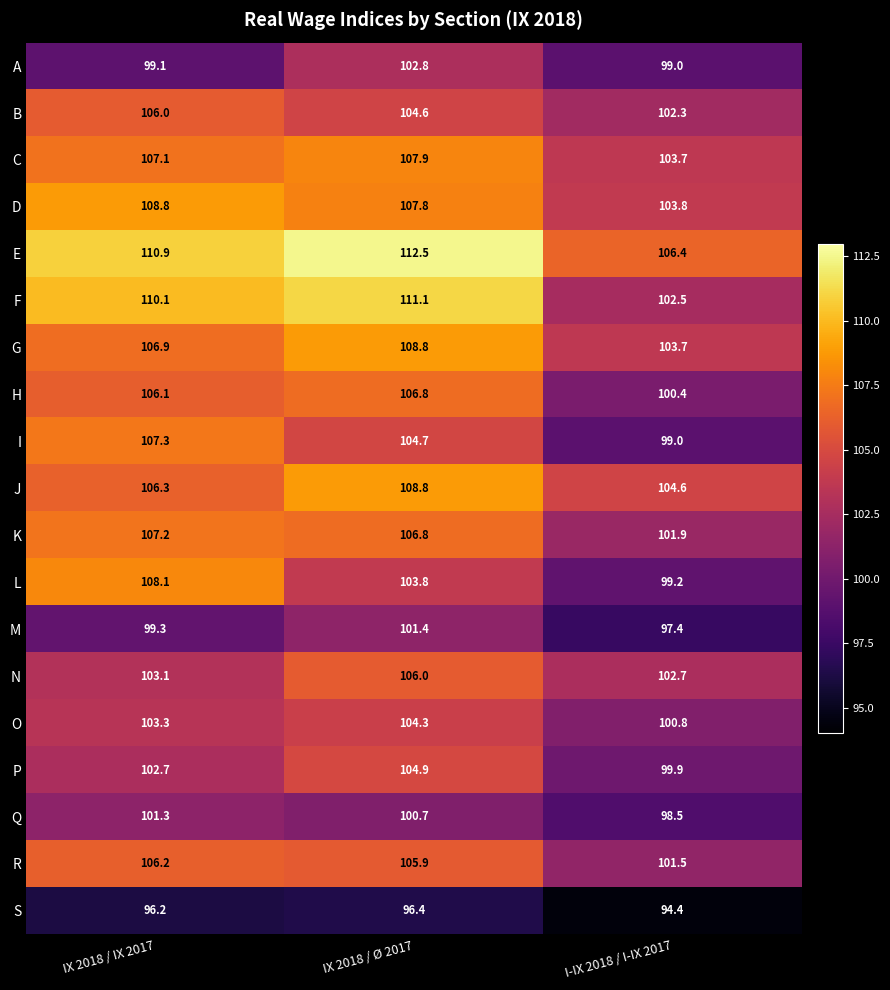

What is the difference between the A values at IX 2018 / Ø 2017 and IX 2018 / IX 2017?

3.7